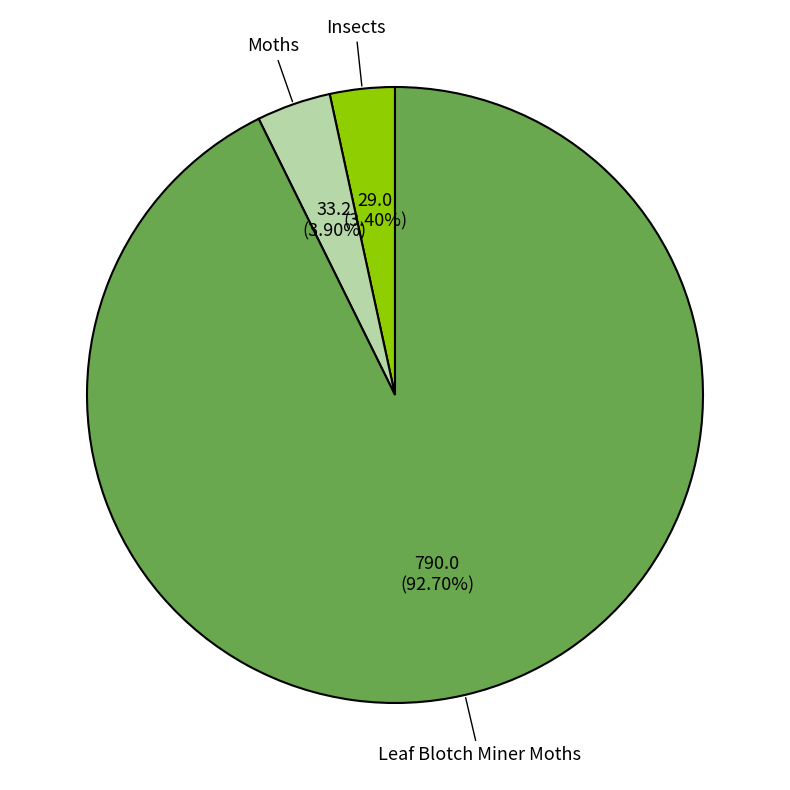

Count the number of slices in the pie.

3